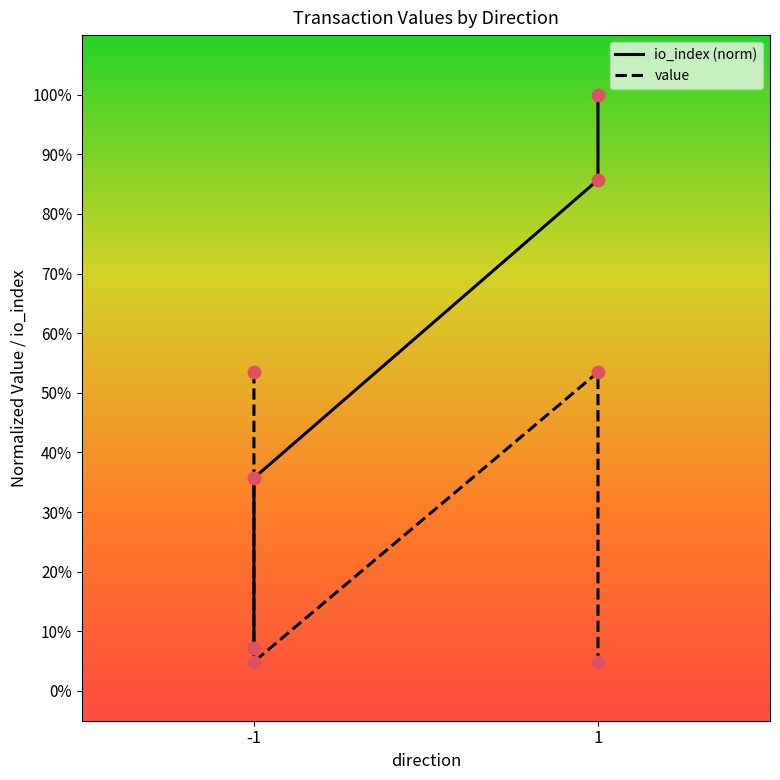

Which series has the widest spread of Y values?

io_index (norm)